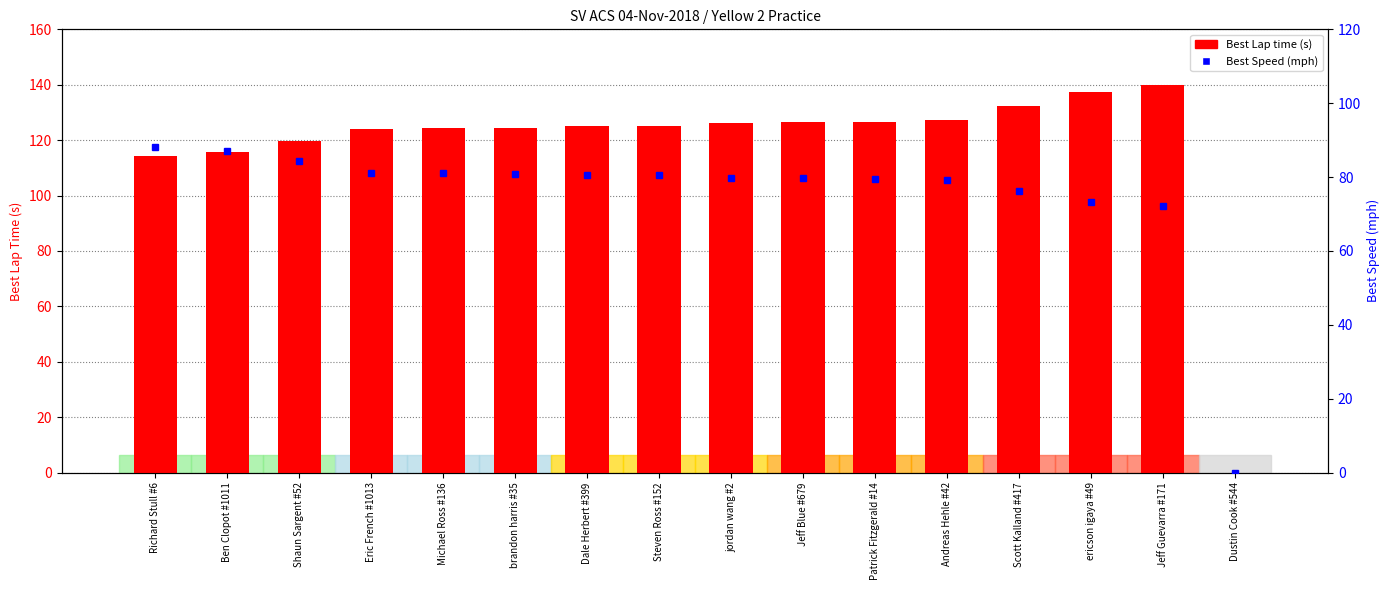

Is it true that Best Lap time (s) equals 72.7 at Michael Ross #136?

False